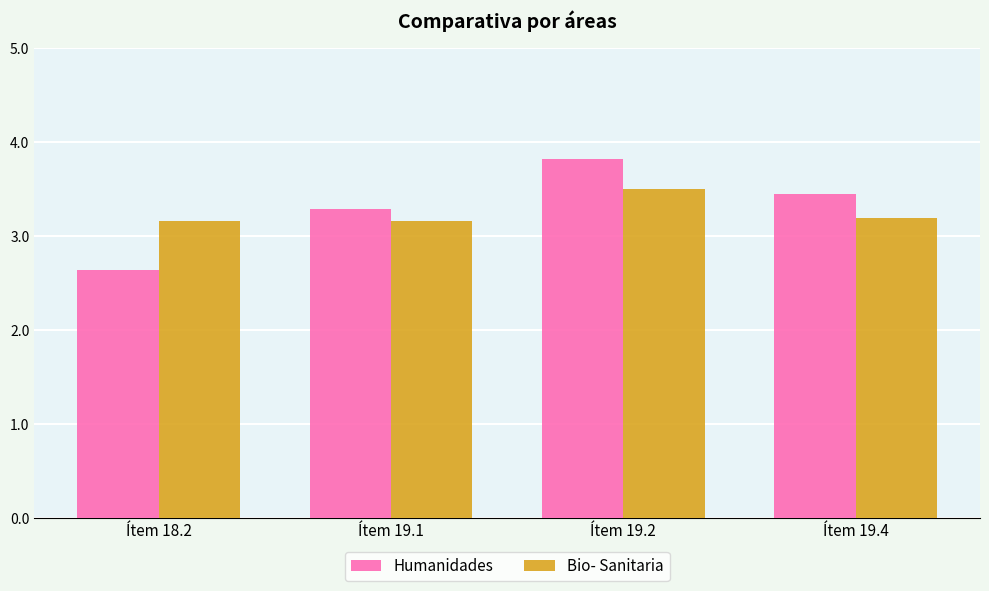

How many distinct data groups are displayed?

2